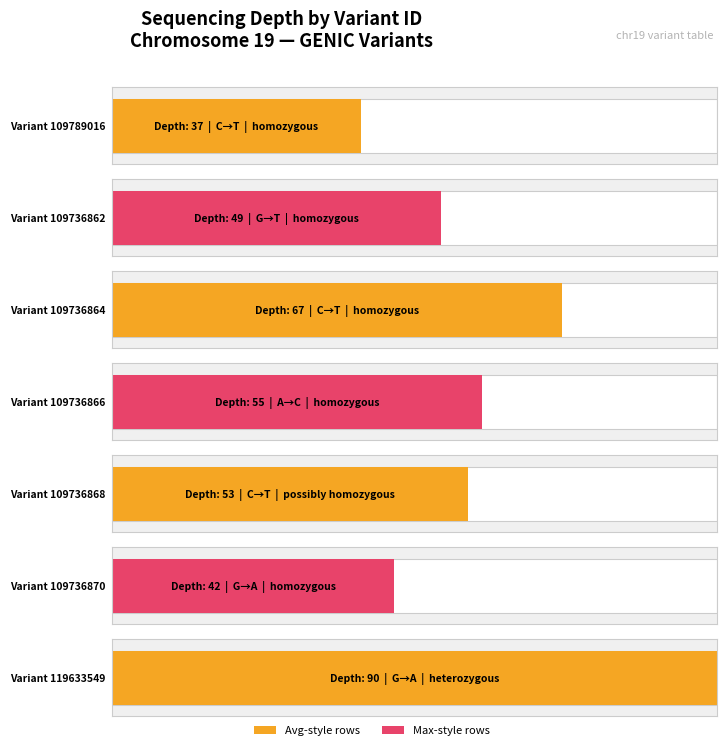

Is it true that the value at 109736870 is 56?

False